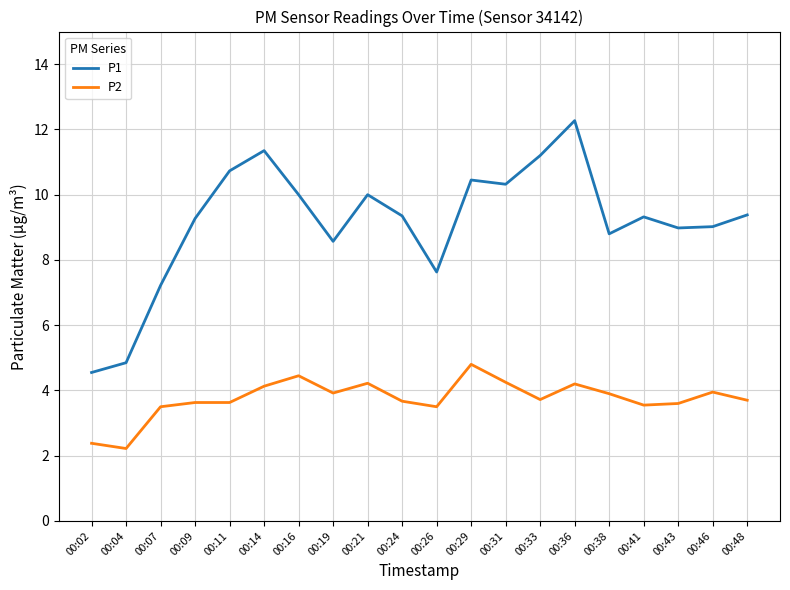

Where does the P1 series first go above 9?

00:09